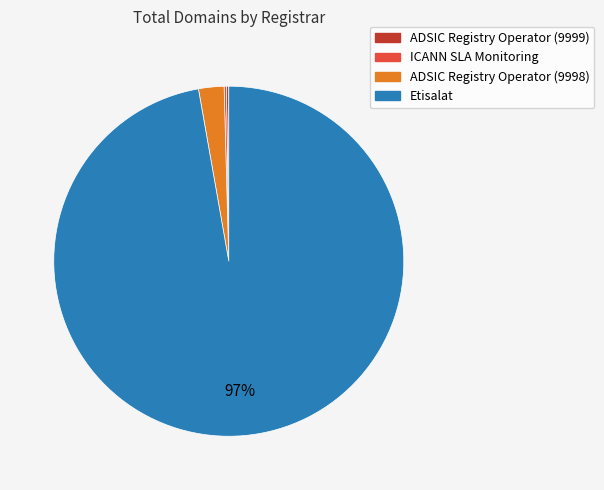

True or false: Etisalat accounts for 83% of the total.

False